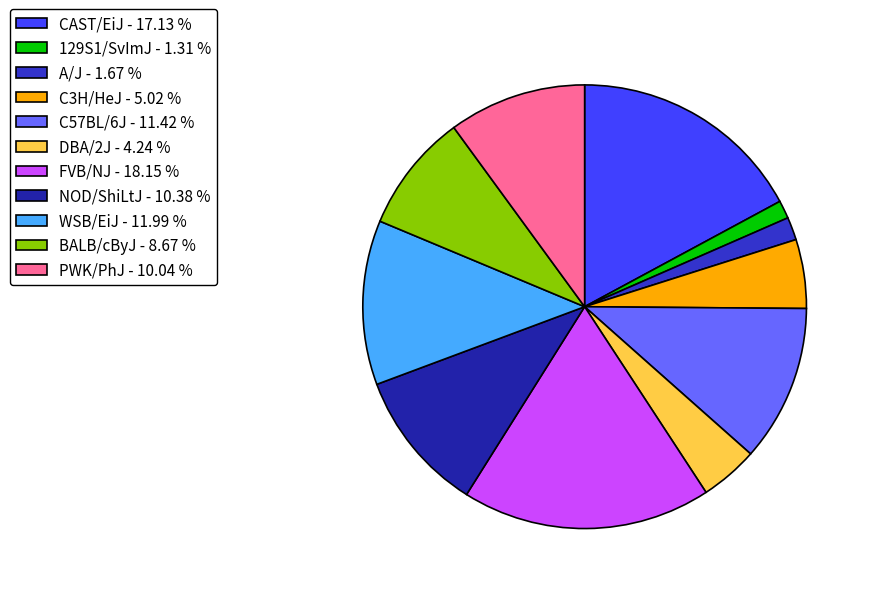

Which has a higher value, C3H/HeJ or DBA/2J?

C3H/HeJ